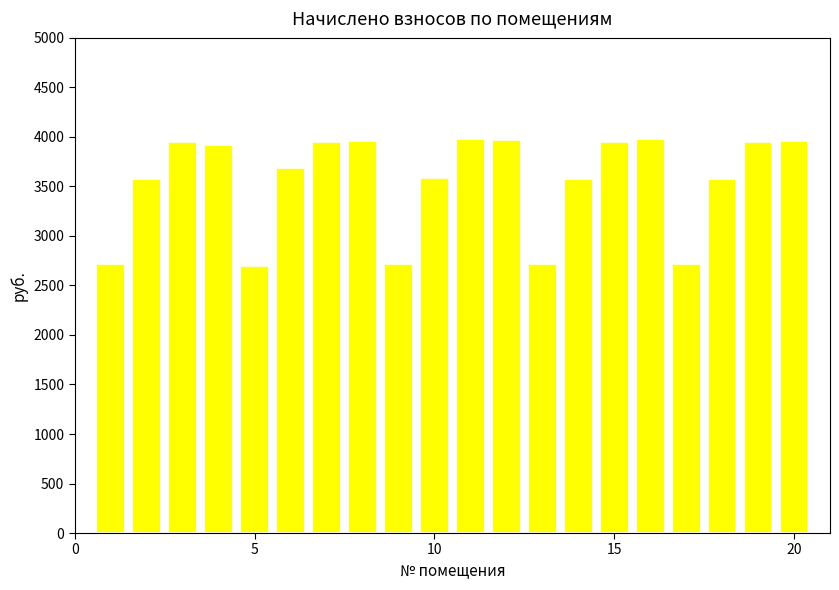

What is the value of the 4th bar from the left?

3921.4